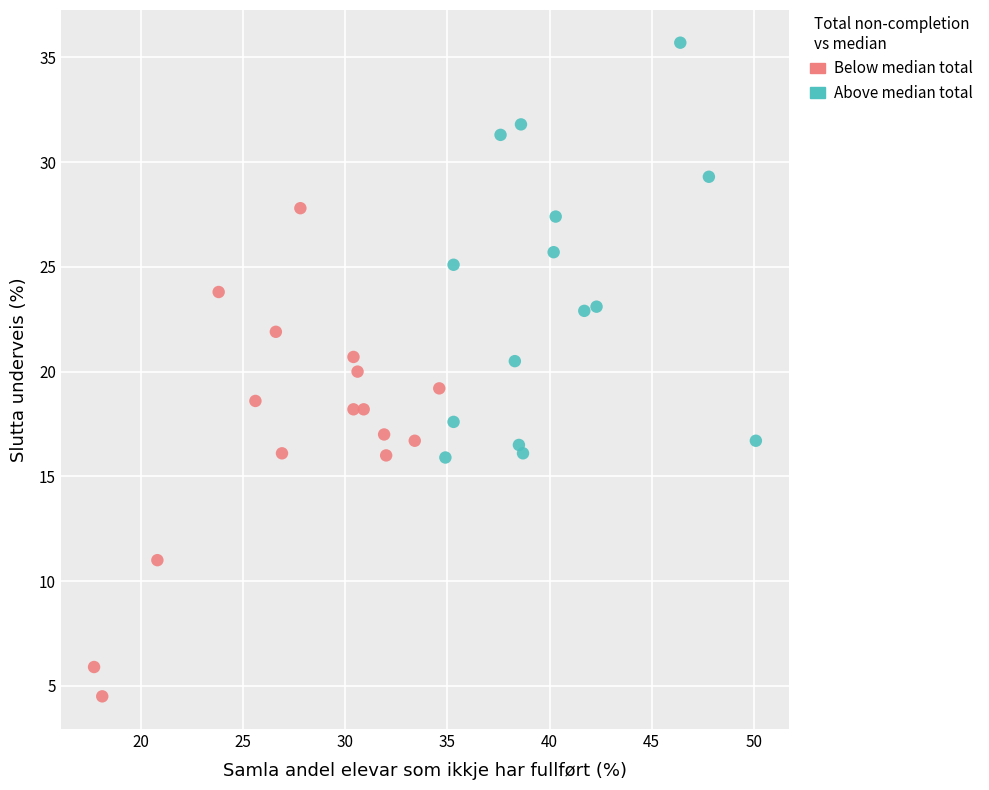

Which series has the widest spread of Y values?

Below median total